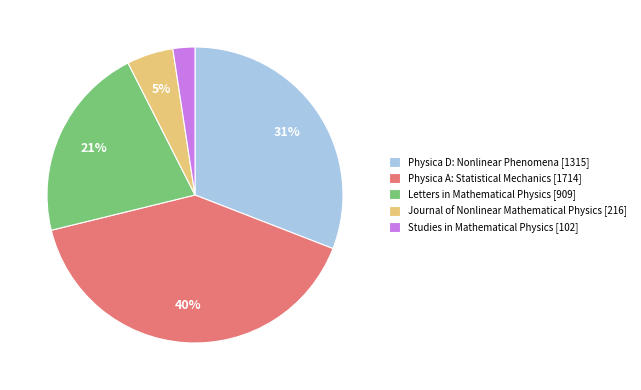

Which has a higher value, Physica D: Nonlinear Phenomena [1315] or Journal of Nonlinear Mathematical Physics [216]?

Physica D: Nonlinear Phenomena [1315]